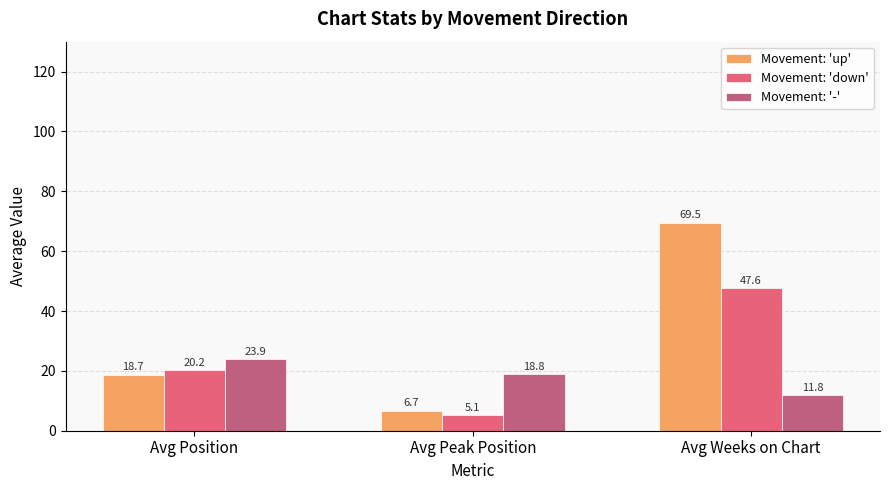

What is the difference between the highest and lowest values at Avg Position?

5.2